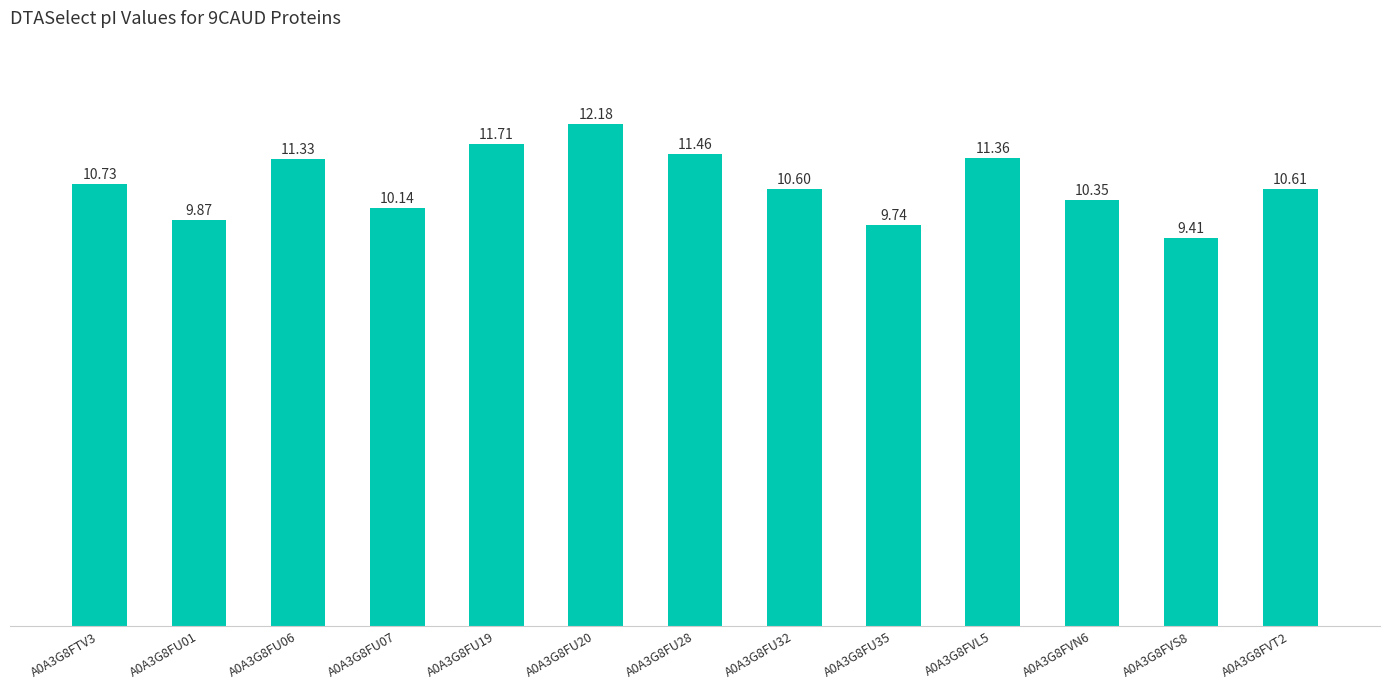

The chart shows a value of 13.5 at A0A3G8FU07. True or false?

False